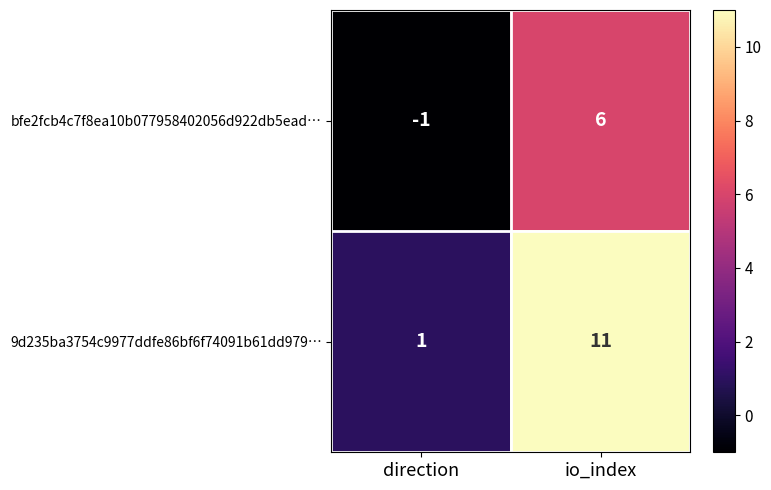

What is the sum of all 9d235ba3754c9977ddfe86bf6f74091b61dd979… values?

12